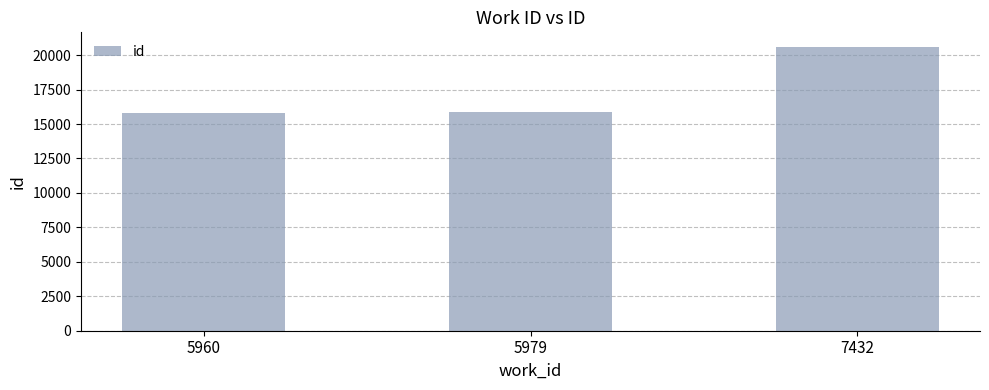

Does the chart contain stacked bars?

No